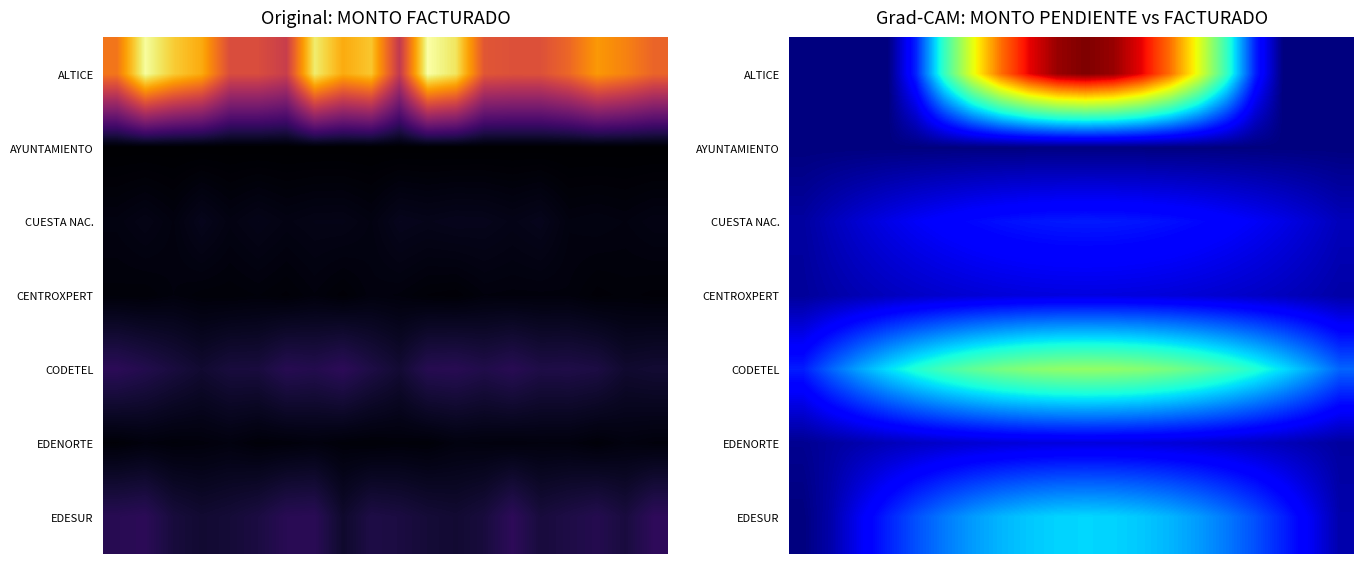

At which category is the sum across all series the highest?

10